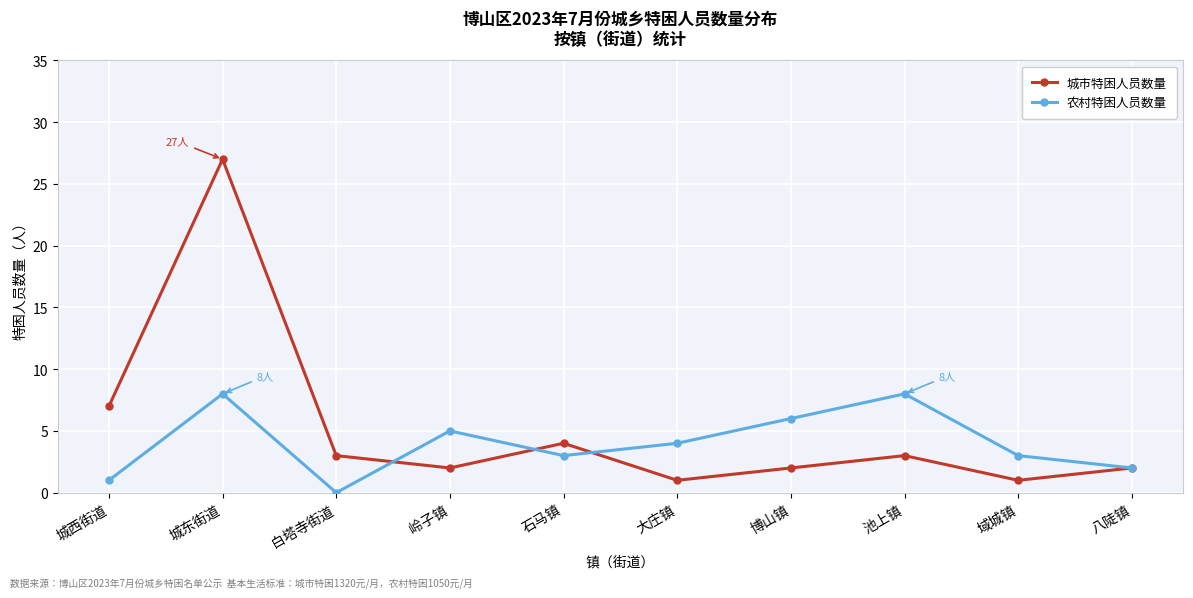

What is the label of the 5th point from the left?

石马镇